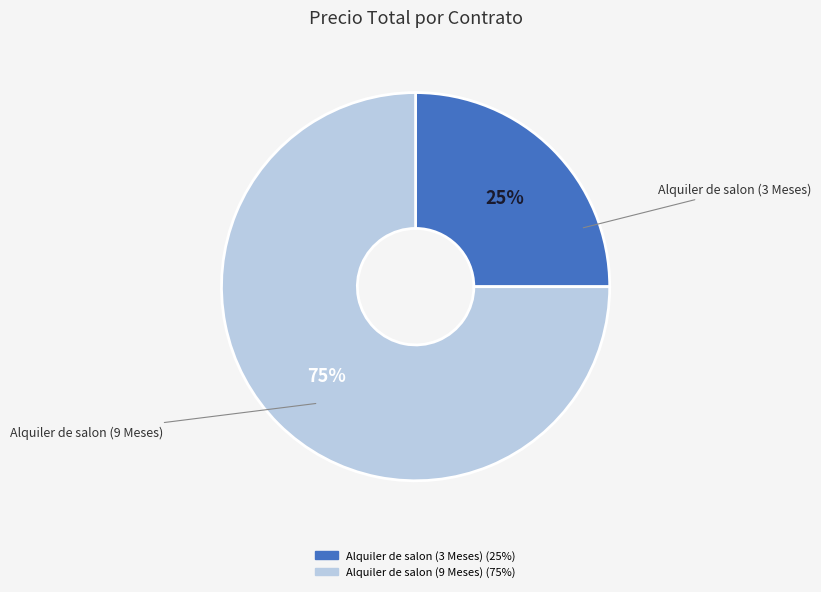

To the nearest percent, what is the combined percentage of Alquiler de salon (3 Meses) and Alquiler de salon (9 Meses)?

100%